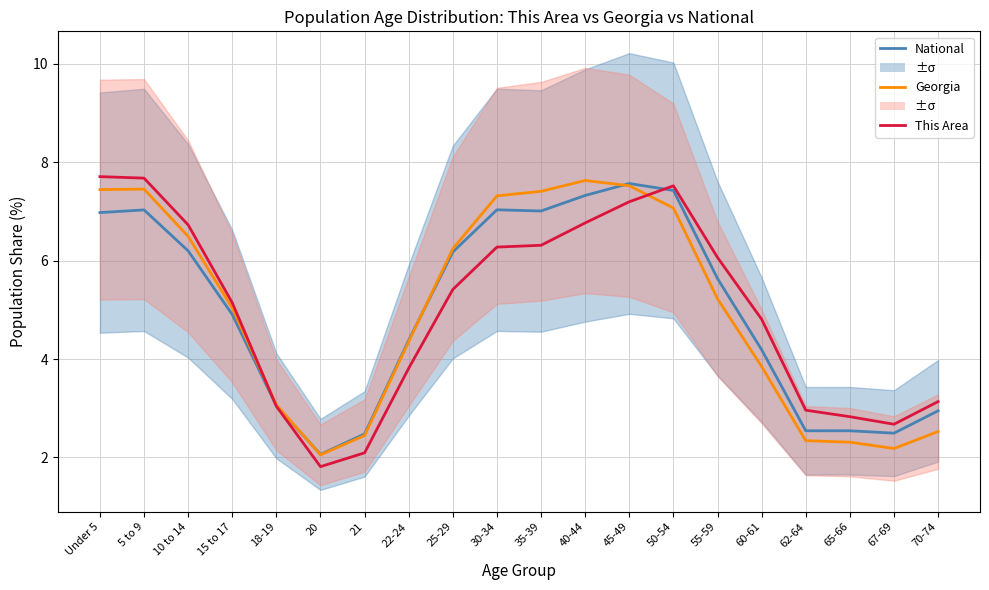

Where is National nearest to the value 4?

60-61